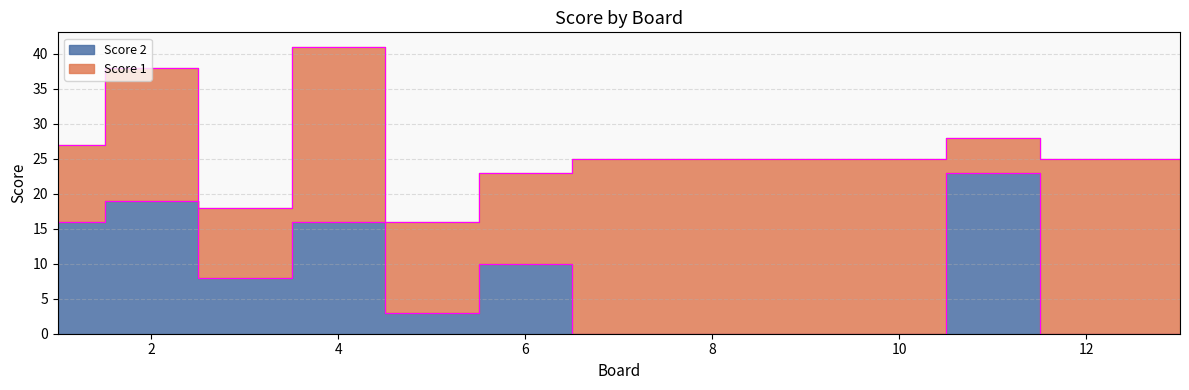

Count the values in the range 0 to 16.

11